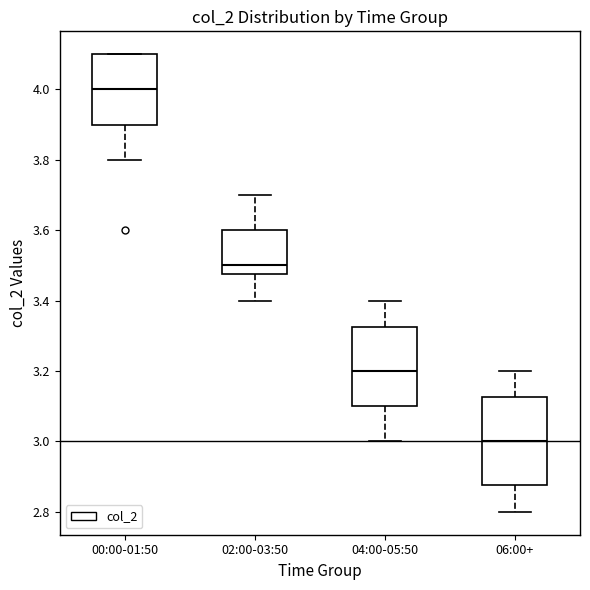

Reading left to right, read every box against the y-axis: the position of its median line, the range the box covers, and the ends of its whiskers. The values are not printed on the chart, so give them approximately, as read against the axis.

00:00-01:50: median 4.00, box 3.90 to 4.10, whiskers 3.80 to 4.10
02:00-03:50: median 3.50, box 3.48 to 3.60, whiskers 3.40 to 3.70
04:00-05:50: median 3.20, box 3.10 to 3.32, whiskers 3.00 to 3.40
06:00+: median 3.00, box 2.88 to 3.12, whiskers 2.80 to 3.20